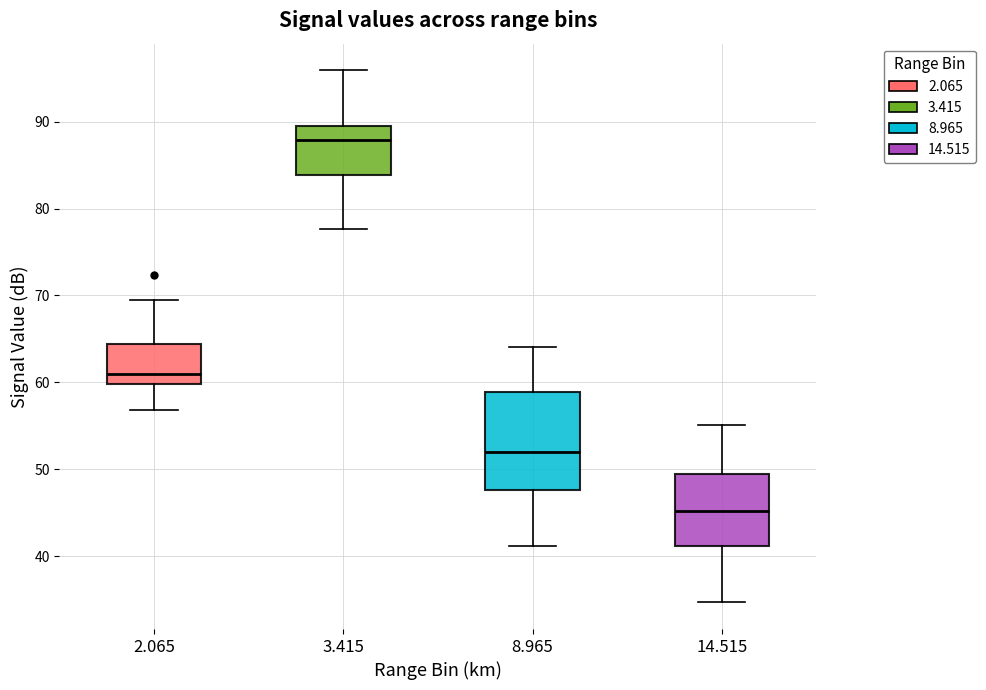

Reading left to right, transcribe this box plot: for each box, give where its median line is, the range the box spans, and where its two whiskers end, as read against the y-axis. The values are not printed on the chart, so give them approximately, as read against the axis.

2.065: median 61, box 60 to 64, whiskers 57 to 70
3.415: median 88, box 84 to 89, whiskers 78 to 96
8.965: median 52, box 48 to 59, whiskers 41 to 64
14.515: median 45, box 41 to 50, whiskers 35 to 55